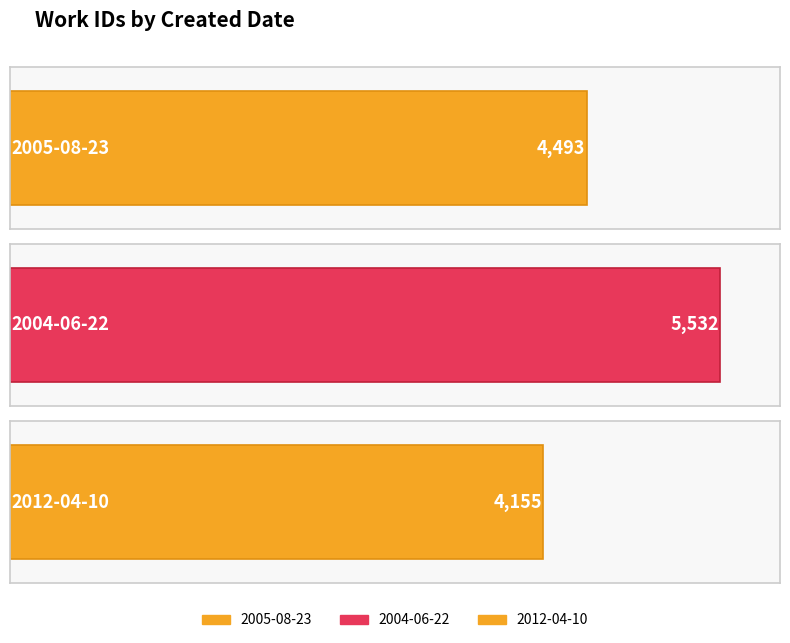

What is the approximate value at 2004-06-22, to the nearest 50?

5550